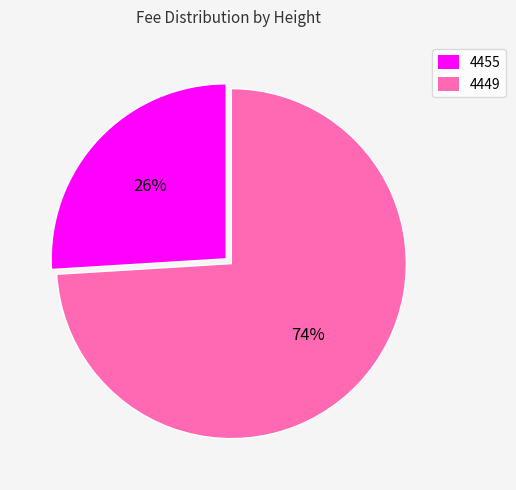

Combined, do 4449 and 4455 account for over 50%?

Yes